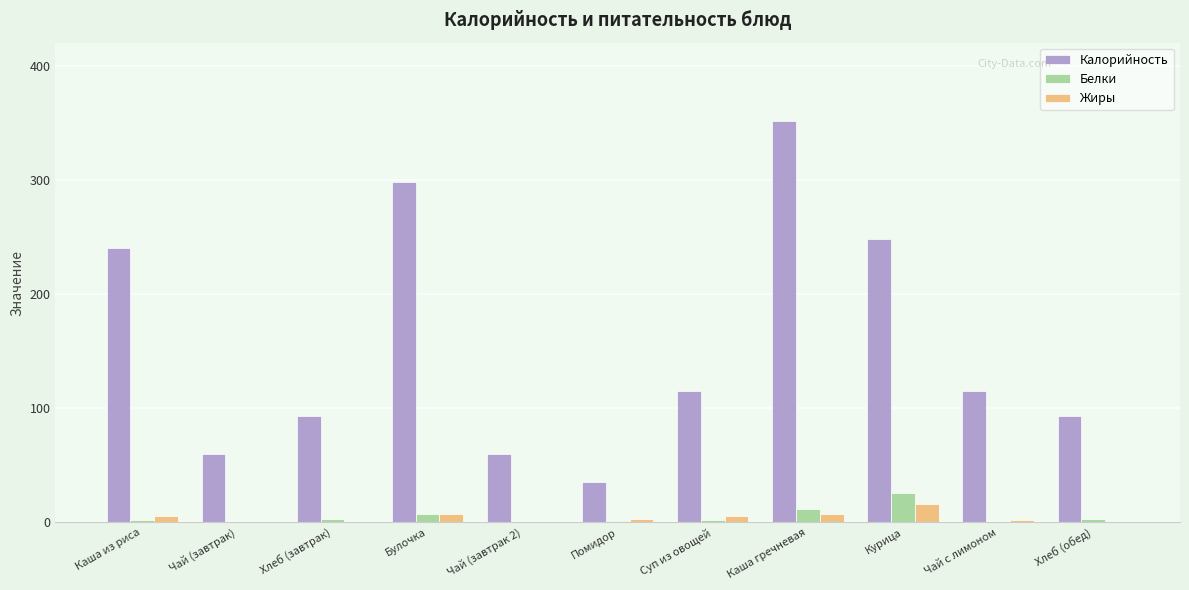

At which category is the sum across all series the highest?

Каша гречневая